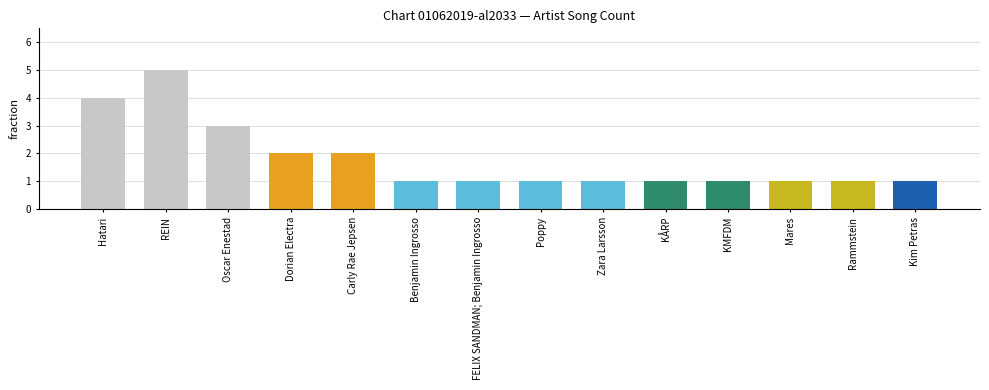

At which label is the value closest to 3?

Oscar Enestad